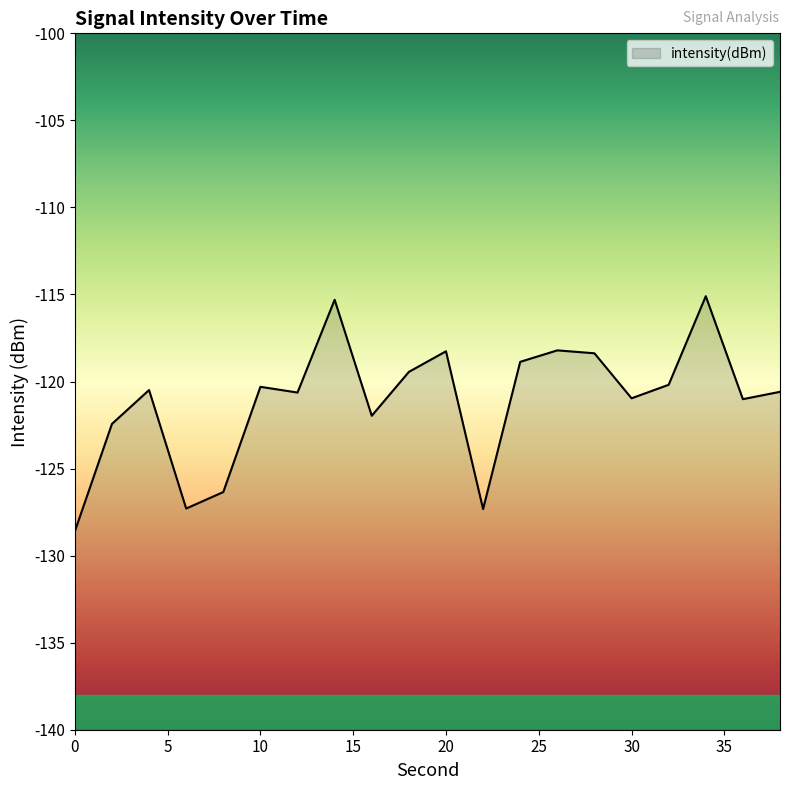

What is the approximate value at 26?

-118.2